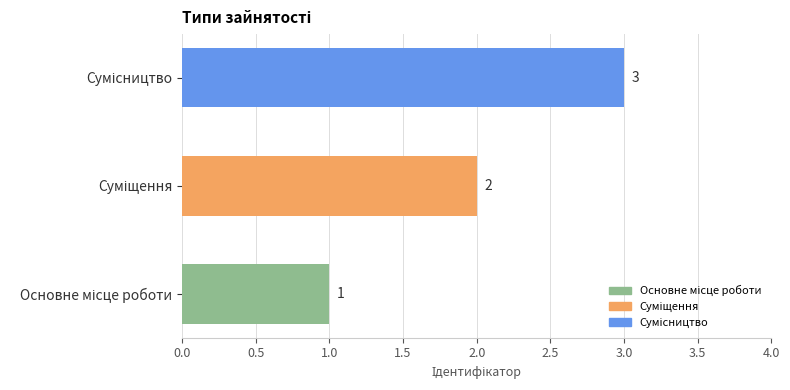

What is the sum of all values?

6